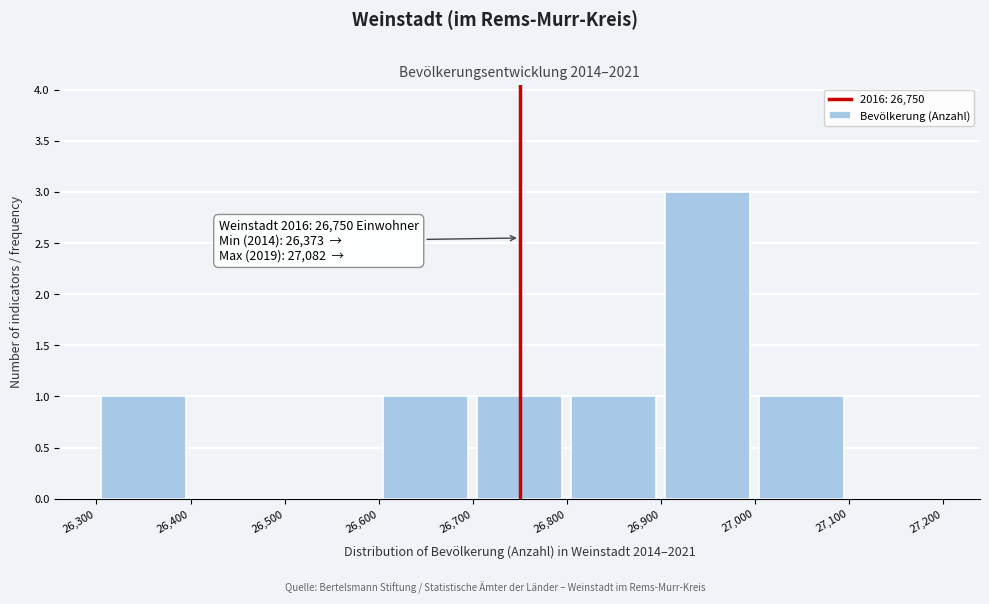

Which range on the x-axis has the tallest bar?

26,900 to 27,000